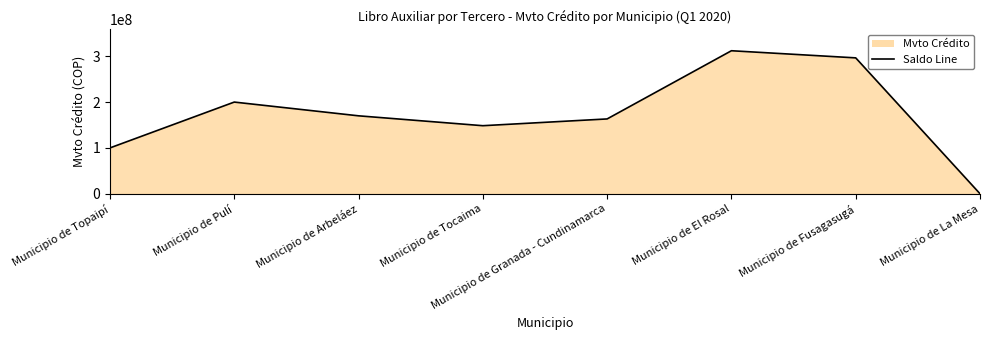

The value at Municipio de El Rosal is 178599163. True or false?

False